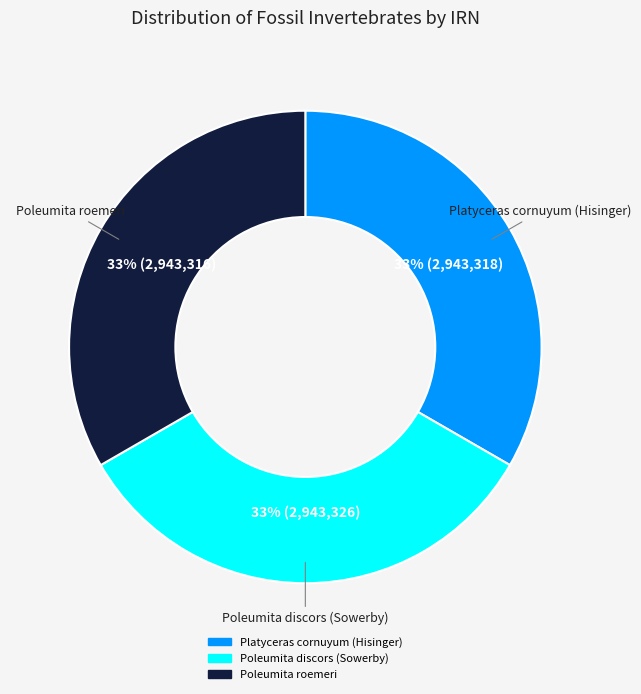

To the nearest percent, what portion does Platyceras cornuyum (Hisinger) represent?

33%